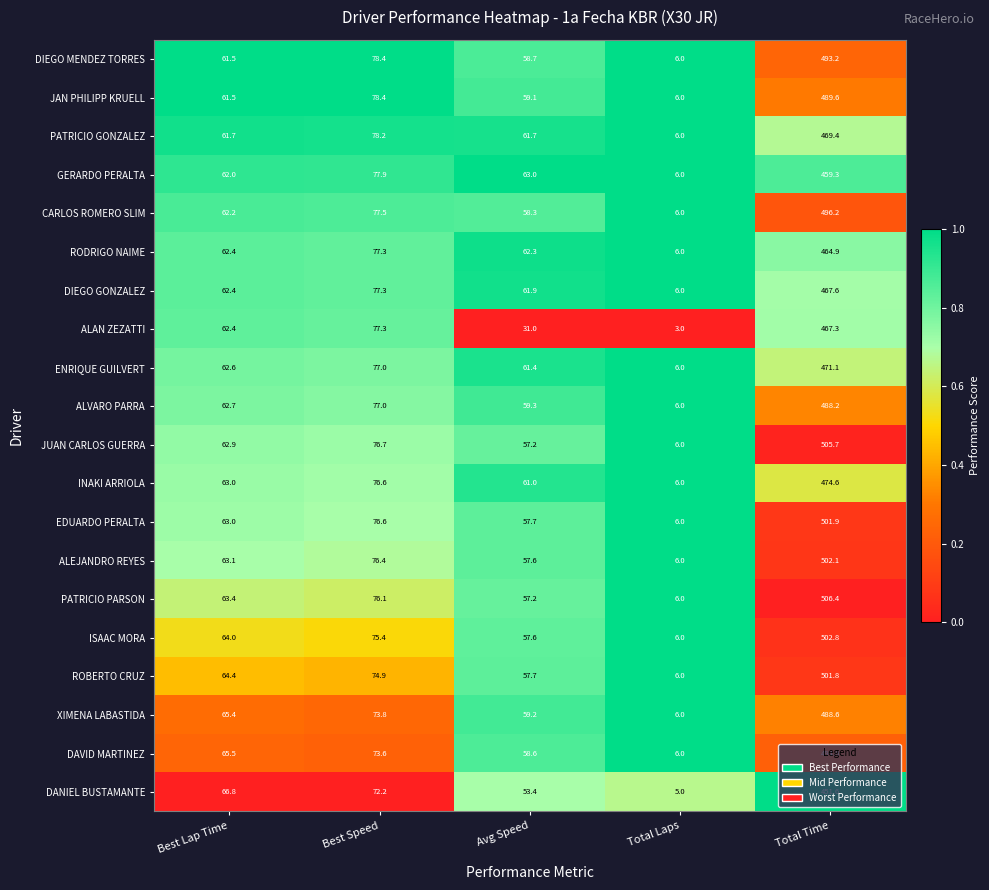

What is the sum of the RODRIGO NAIME values at Best Speed and Avg Speed?

139.6